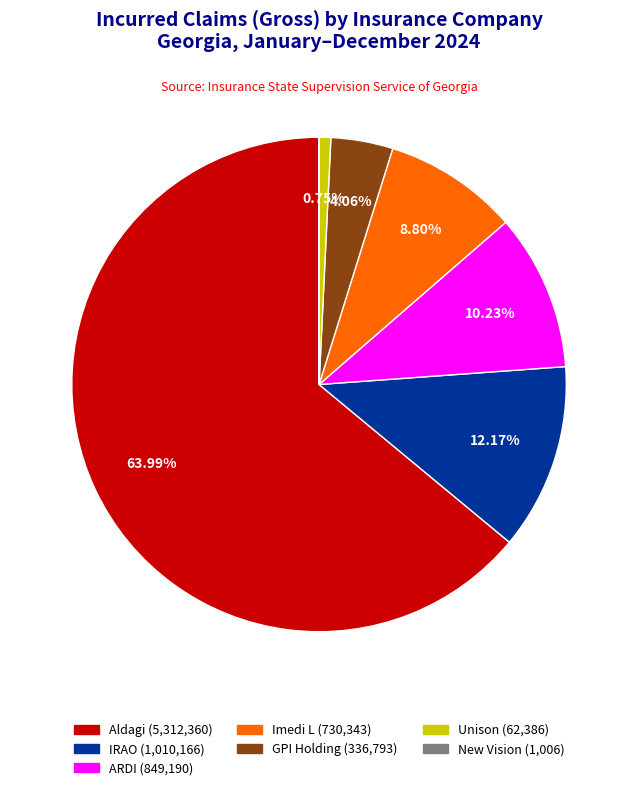

Does any single category account for the majority?

Yes